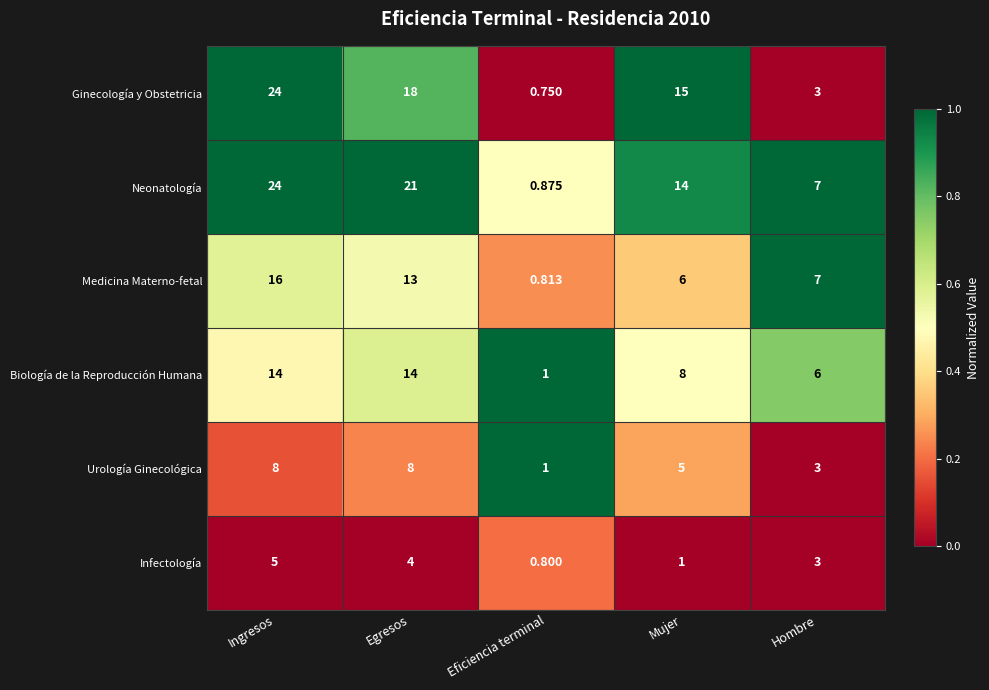

Which series changed the most between Egresos and Eficiencia terminal?

Neonatología